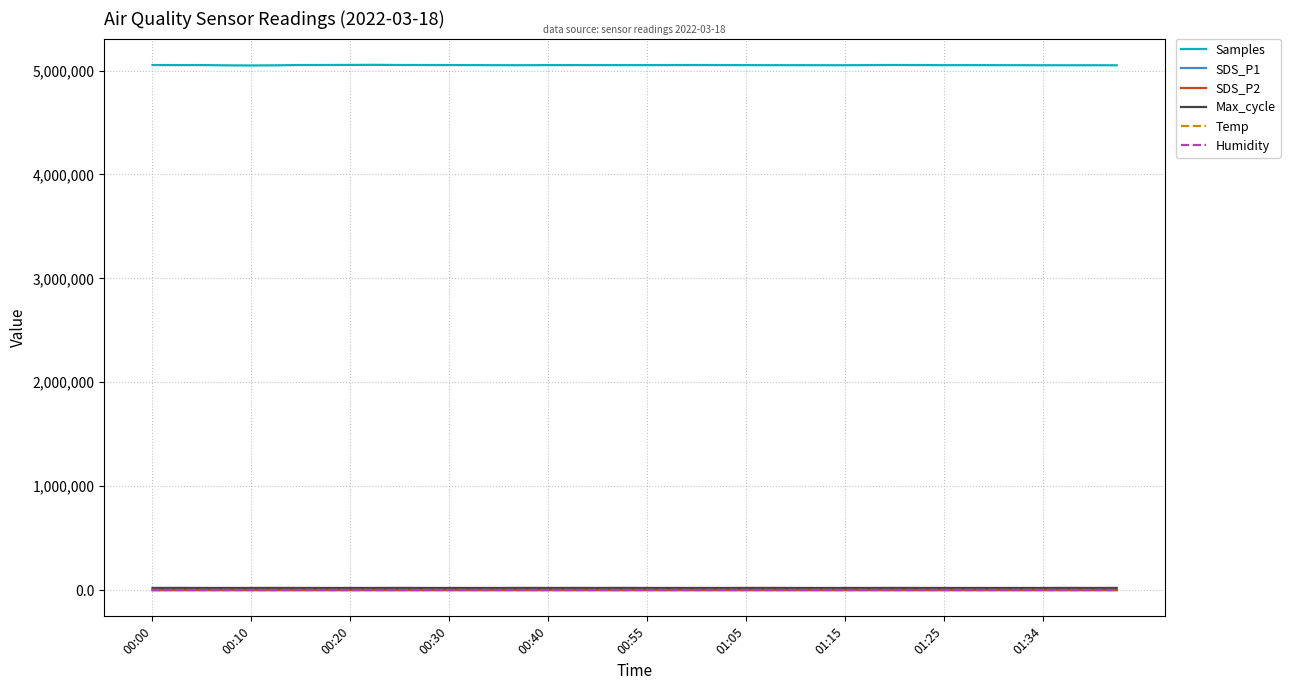

At how many categories does at least one series exceed 2443530?

40